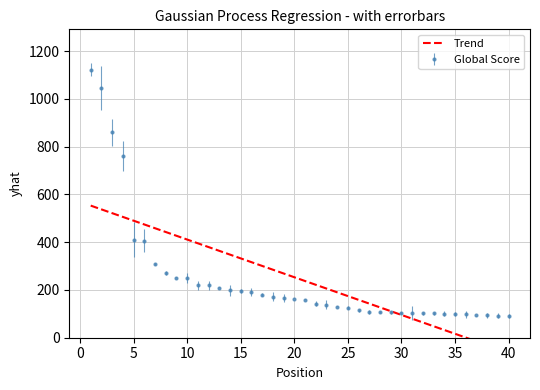

At which label is the value closest to 607?

4